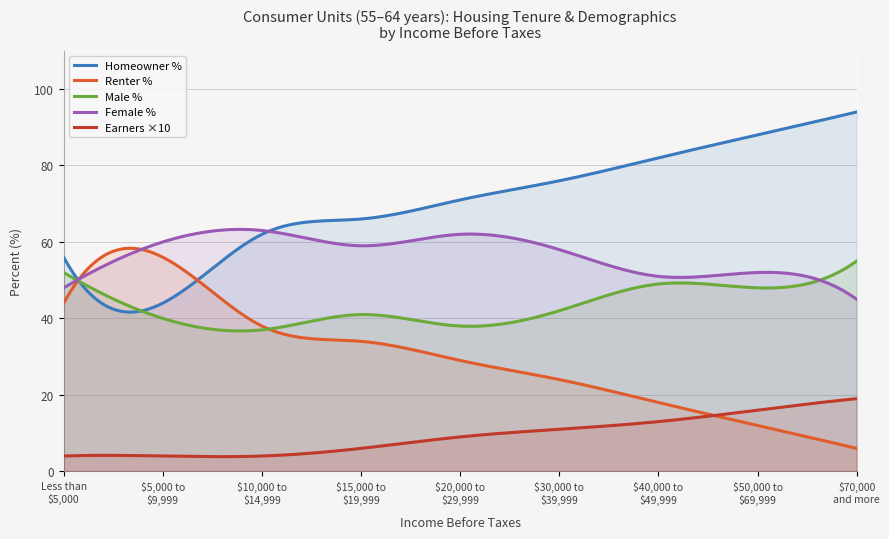

Between which two adjacent categories do $40,000 to $49,999 and $70,000 and more first intersect?

Less than $5,000 and $5,000 to $9,999